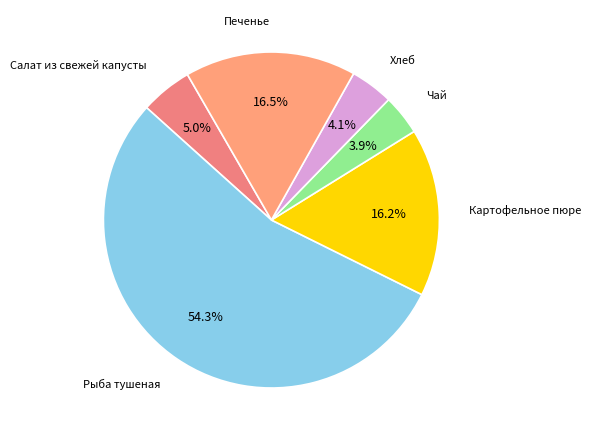

The Салат из свежей капусты slice represents 1% of the pie. True or false?

False